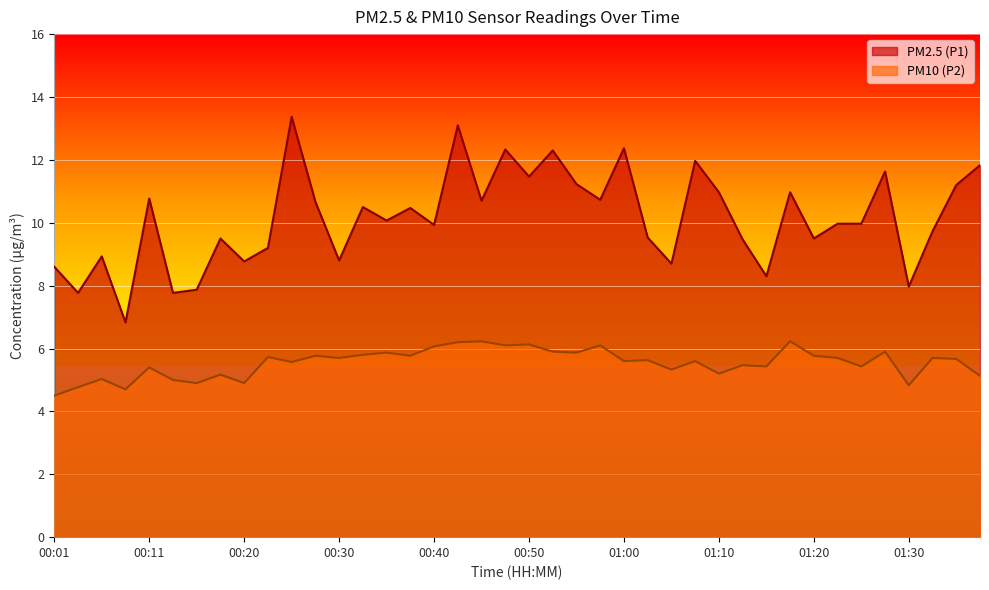

At which category is the sum across all series the highest?

00:43